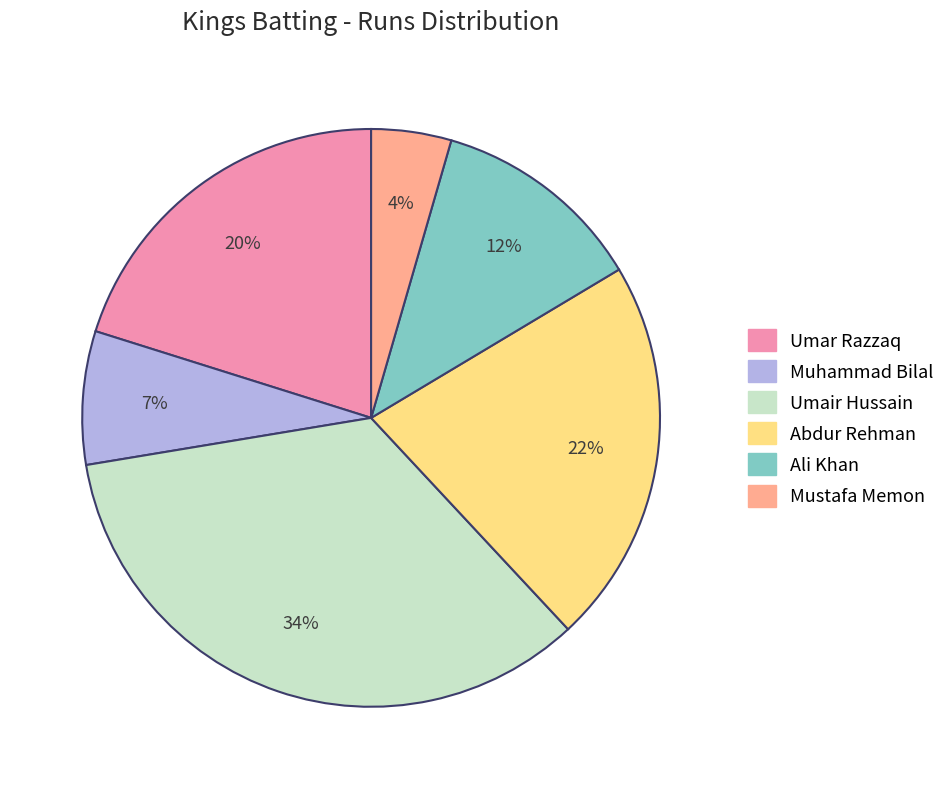

What is the smallest slice in the pie chart?

Mustafa Memon